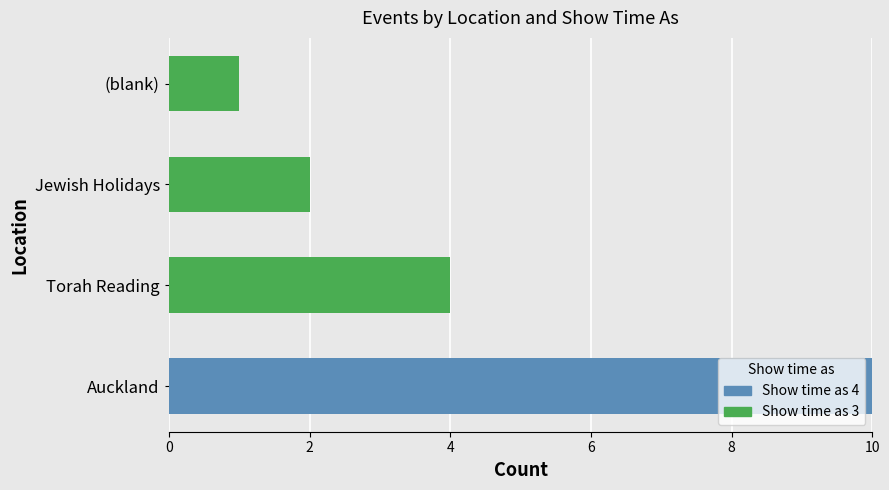

How many Show time as 4 values are between 0 and 10?

4